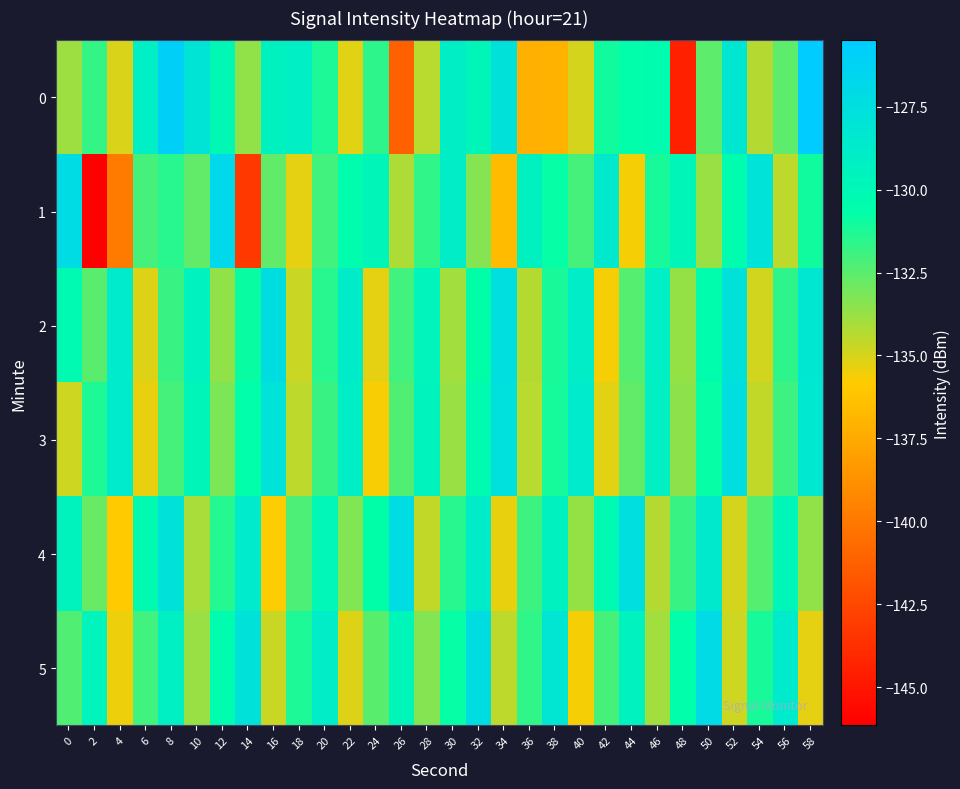

Reading right to left, list all the values displayed in this chart.

0: 58=-125.5	56=-132.5	54=-134.3	52=-128.3	50=-132.6	48=-144.5	46=-130.4	44=-130.6	42=-131.0	40=-135.0	38=-137.1	36=-137.2	34=-127.8	32=-129.8	30=-129.0	28=-134.4	26=-141.2	24=-131.6	22=-135.2	20=-131.3	18=-129.1	16=-129.4	14=-133.6	12=-130.1	10=-128.0	8=-126.0	6=-129.1	4=-135.0	2=-131.8	0=-133.9
1: 58=-131.0	56=-134.5	54=-127.9	52=-130.4	50=-133.8	48=-129.7	46=-131.2	44=-135.6	42=-128.5	40=-132.1	38=-130.8	36=-129.3	34=-136.7	32=-133.4	30=-128.9	28=-131.7	26=-134.2	24=-129.8	22=-130.5	20=-132.0	18=-135.3	16=-132.6	14=-143.3	12=-126.7	10=-132.6	8=-131.5	6=-132.0	4=-139.9	2=-146.1	0=-127.2
2: 58=-128.3	56=-131.6	54=-134.9	52=-127.8	50=-130.5	48=-133.7	46=-129.1	44=-132.4	42=-135.6	40=-128.9	38=-131.2	36=-134.3	34=-127.5	32=-130.7	30=-133.9	28=-129.6	26=-132.0	24=-135.3	22=-128.8	20=-131.5	18=-134.7	16=-127.3	14=-130.9	12=-133.6	10=-129.4	8=-131.8	6=-135.1	4=-128.7	2=-132.5	0=-130.2
3: 58=-128.4	56=-131.9	54=-134.6	52=-127.4	50=-130.8	48=-133.5	46=-129.2	44=-132.6	42=-135.2	40=-128.7	38=-131.1	36=-134.4	34=-127.6	32=-130.2	30=-133.8	28=-129.5	26=-132.3	24=-135.7	22=-129.0	20=-131.8	18=-134.5	16=-127.9	14=-130.6	12=-133.2	10=-129.8	8=-132.1	6=-135.4	4=-128.6	2=-131.3	0=-134.8
4: 58=-133.6	56=-129.7	54=-132.4	52=-135.0	50=-128.5	48=-131.8	46=-134.3	44=-127.5	42=-130.1	40=-133.7	38=-129.3	36=-131.9	34=-135.4	32=-128.8	30=-131.5	28=-134.6	26=-127.2	24=-130.7	22=-133.3	20=-129.9	18=-132.2	16=-135.8	14=-128.6	12=-131.4	10=-134.1	8=-127.7	6=-130.3	4=-135.9	2=-132.8	0=-129.5
5: 58=-135.3	56=-128.7	54=-131.2	52=-134.8	50=-127.1	48=-130.6	46=-133.9	44=-129.4	42=-132.1	40=-135.6	38=-128.2	36=-131.7	34=-134.5	32=-127.3	30=-130.8	28=-133.4	26=-129.7	24=-132.5	22=-135.1	20=-128.9	18=-131.3	16=-134.7	14=-127.8	12=-130.4	10=-133.8	8=-129.2	6=-132.0	4=-135.5	2=-129.6	0=-132.3